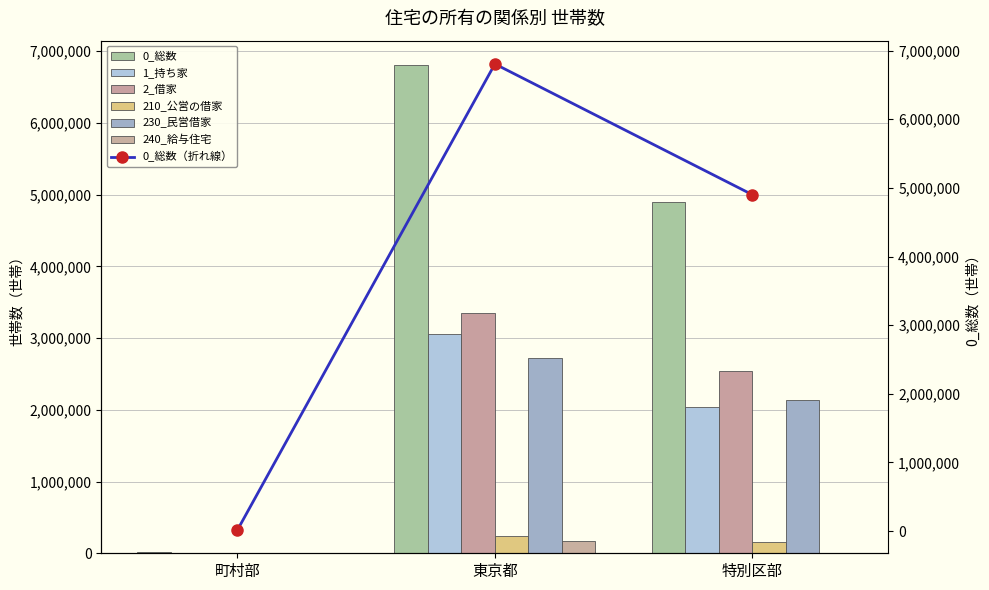

Are the bars horizontal?

No